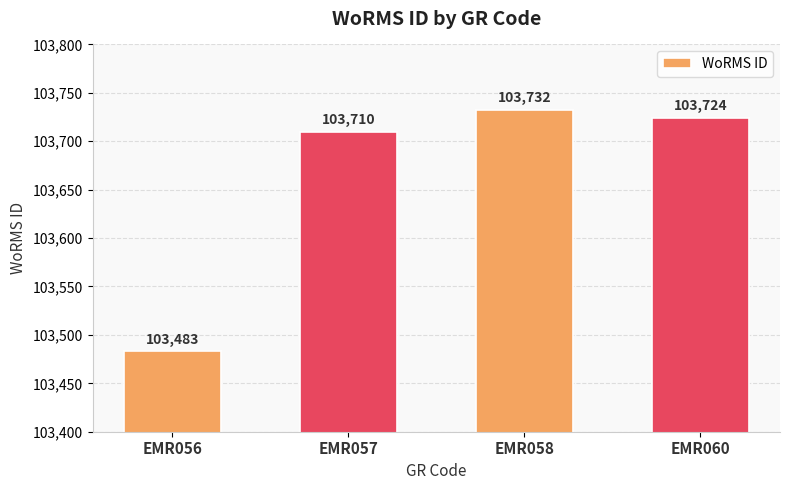

True or false: the data shows 166729 at EMR060.

False